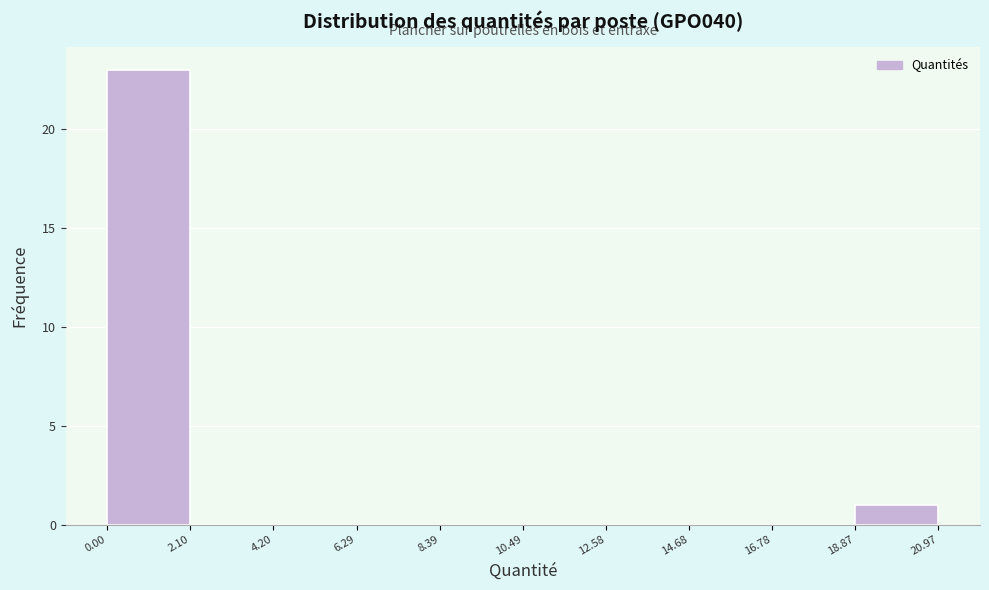

Reading left to right, transcribe this chart: for each bar, give the range it covers on the x-axis and its height. The values are not printed on the chart, so give them approximately, as read against the axis.

0.00 to 2.10: 23
2.10 to 4.20: 0
4.20 to 6.29: 0
6.29 to 8.39: 0
8.39 to 10.49: 0
10.49 to 12.58: 0
12.58 to 14.68: 0
14.68 to 16.78: 0
16.78 to 18.87: 0
18.87 to 20.97: 1